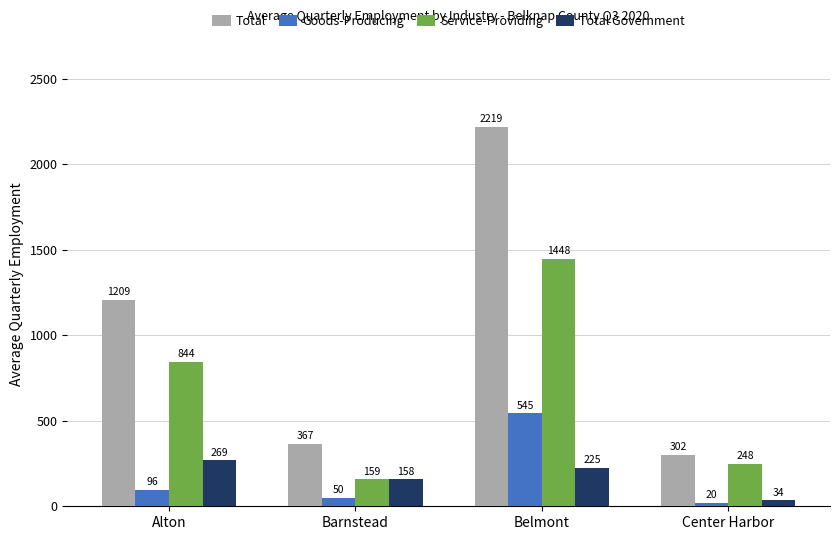

Rank the series at Barnstead from highest to lowest value.

Total, Service-Providing, Total Government, Goods-Producing